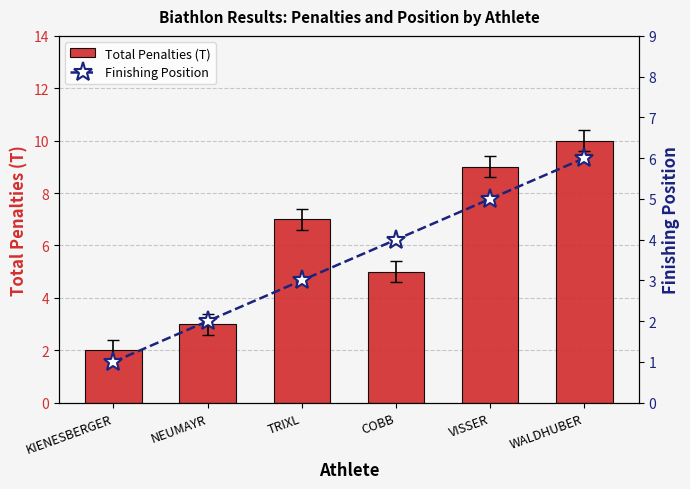

What position from the left is COBB?

4